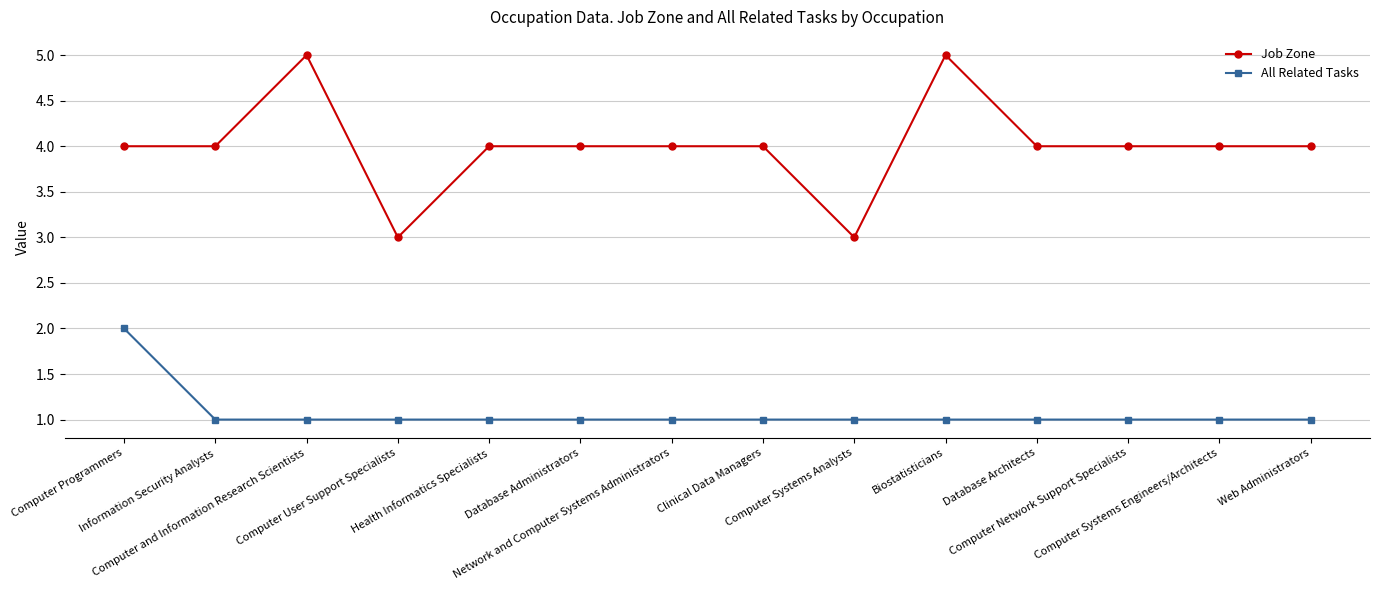

True or false: Job Zone and All Related Tasks cross at least once.

False